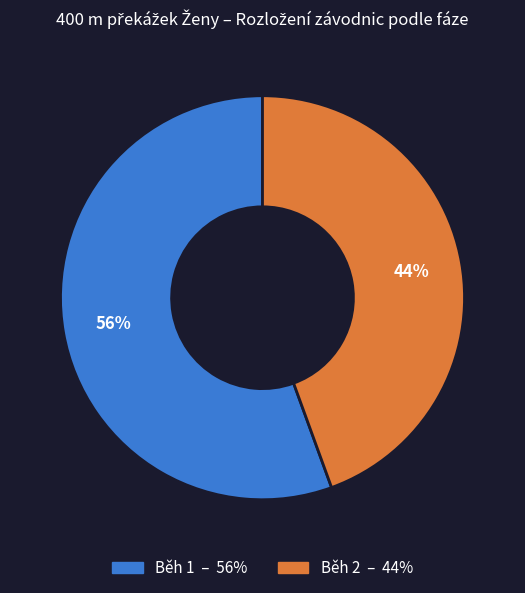

Which has a higher value, Běh 2 or Běh 1?

Běh 1